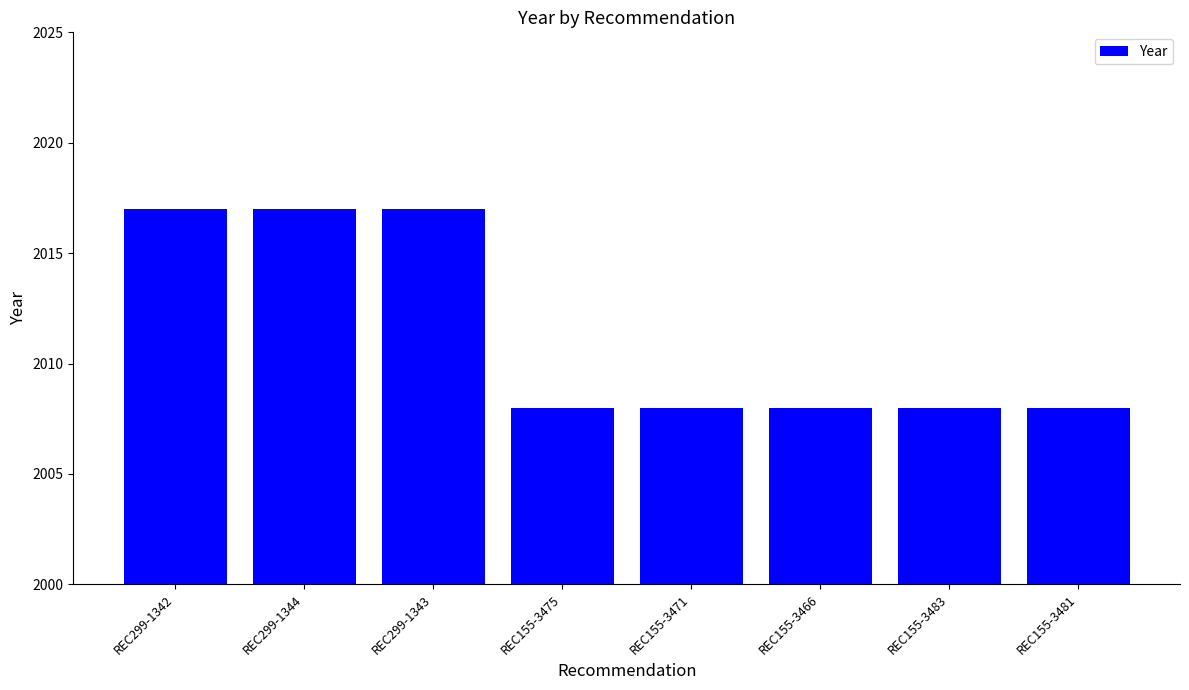

Which has a higher value, REC299-1344 or REC155-3471?

REC299-1344